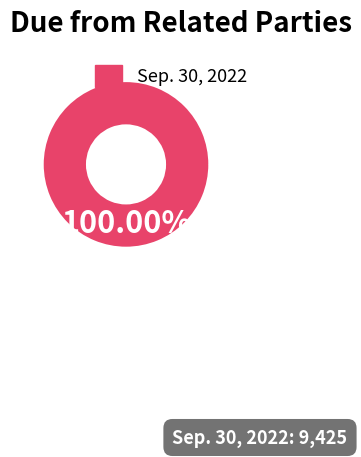

Rank the categories by value from lowest to highest.

Sep. 30, 2022